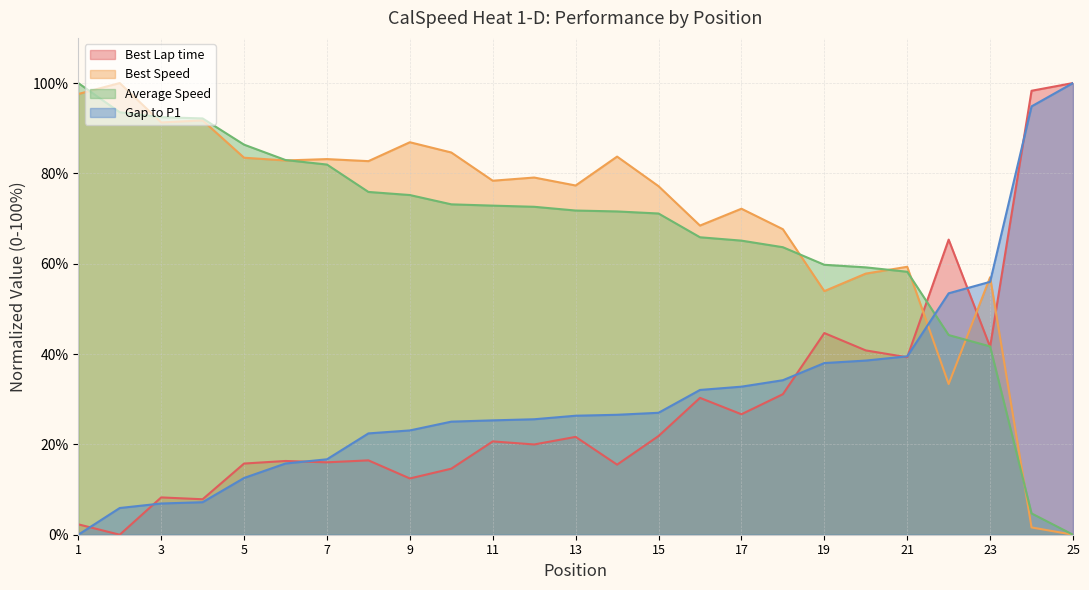

True or false: Average Speed has more than 2 interior local peaks.

False